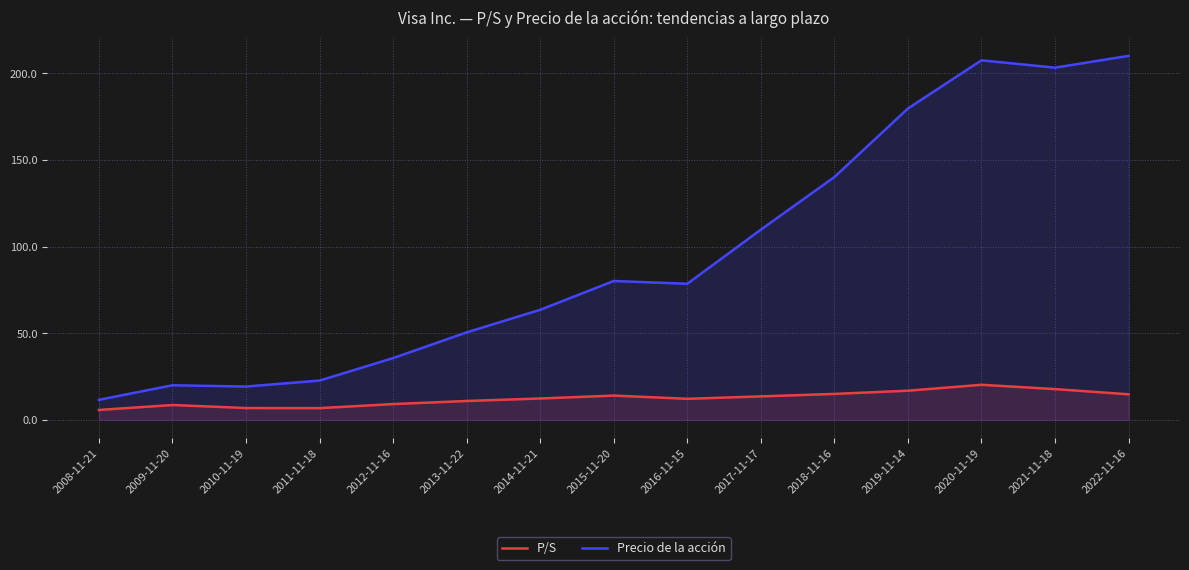

What is the difference between the second highest and second lowest values in the Precio de la acción series?

188.3